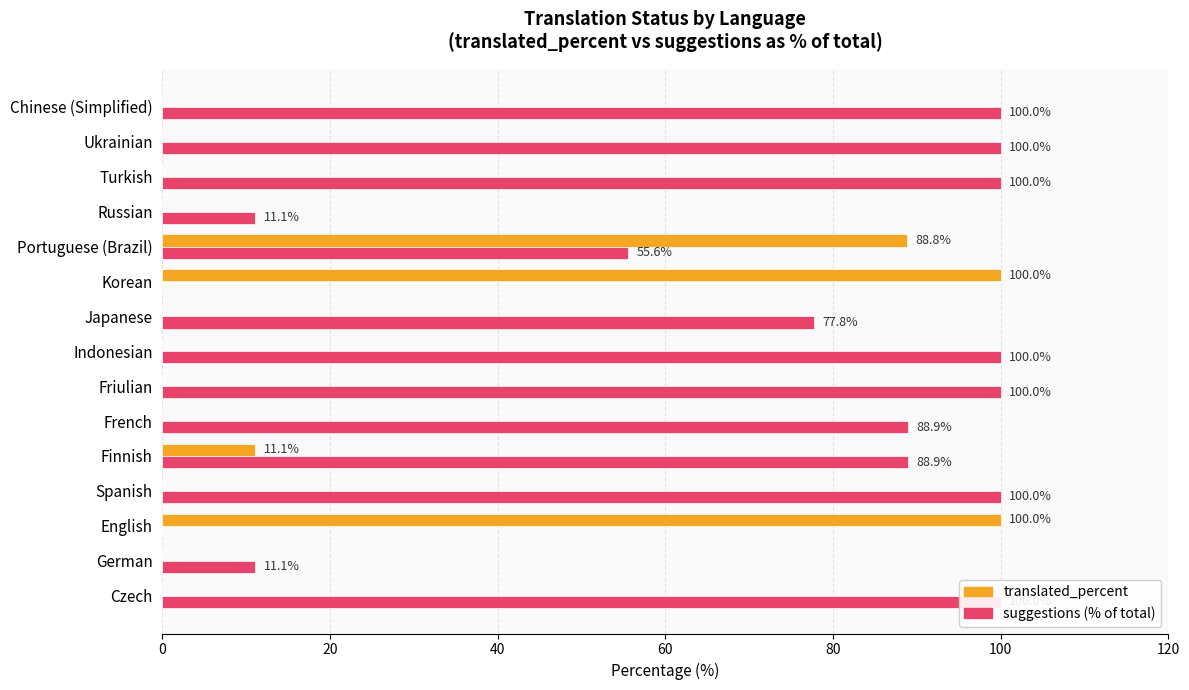

Rank the series by their average value, from lowest to highest.

translated_percent, suggestions